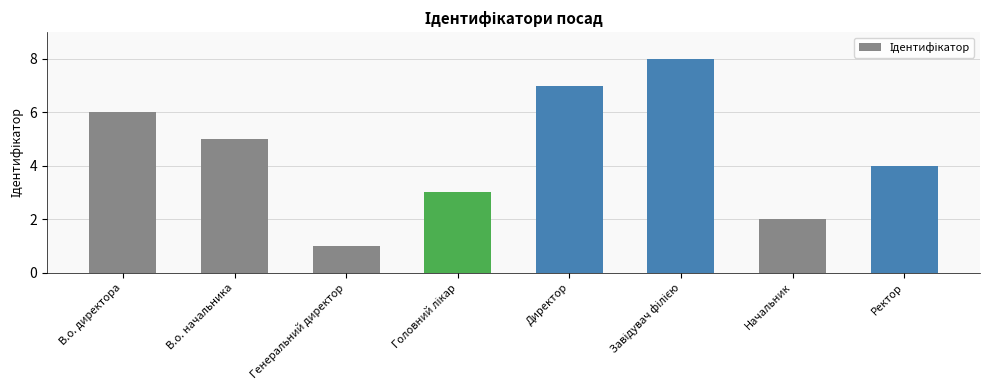

Where does the data first go above 5?

В.о. директора